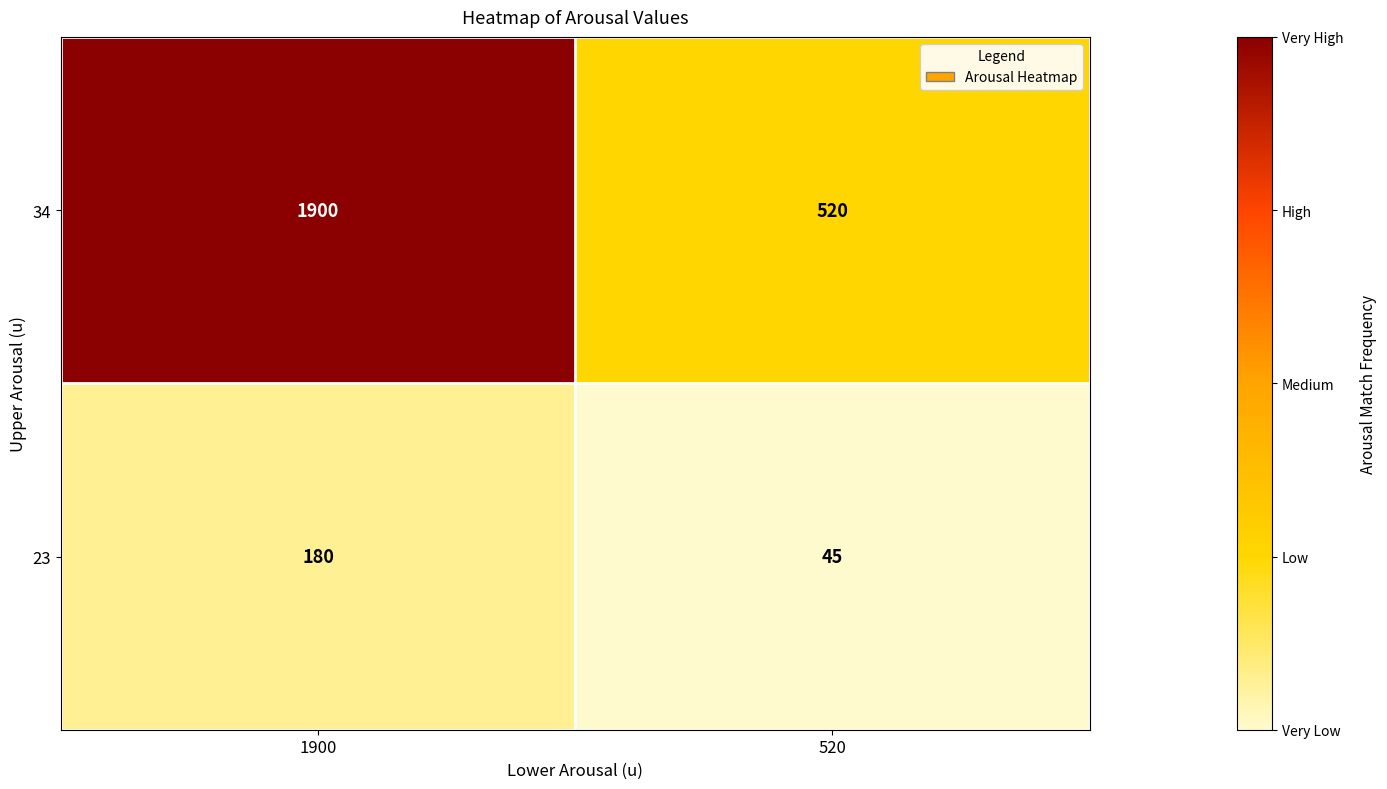

What is the minimum value shown in the chart?

45